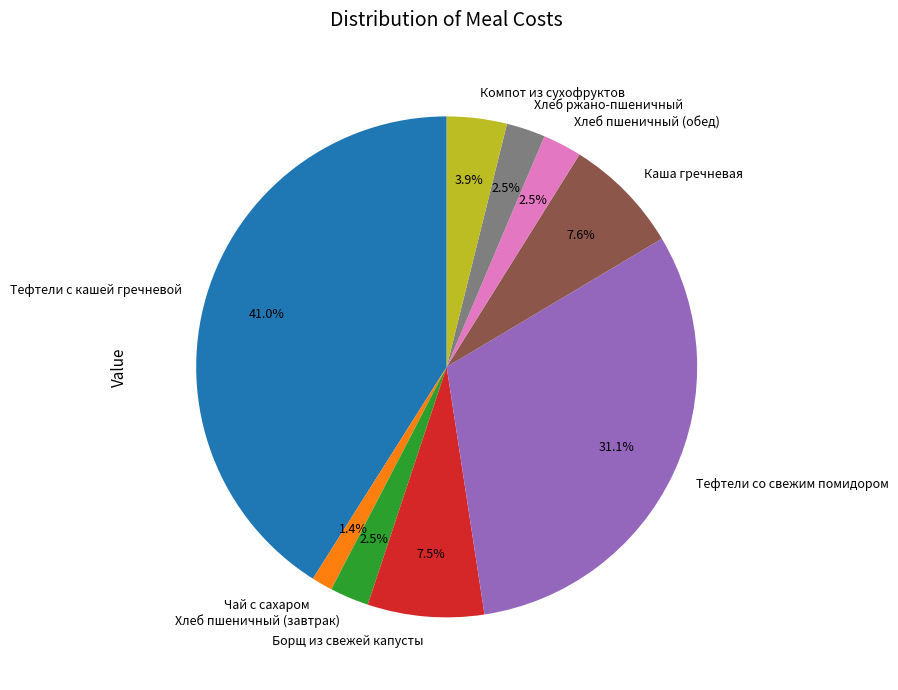

To the nearest percent, what percentage of the pie is Каша гречневая?

8%